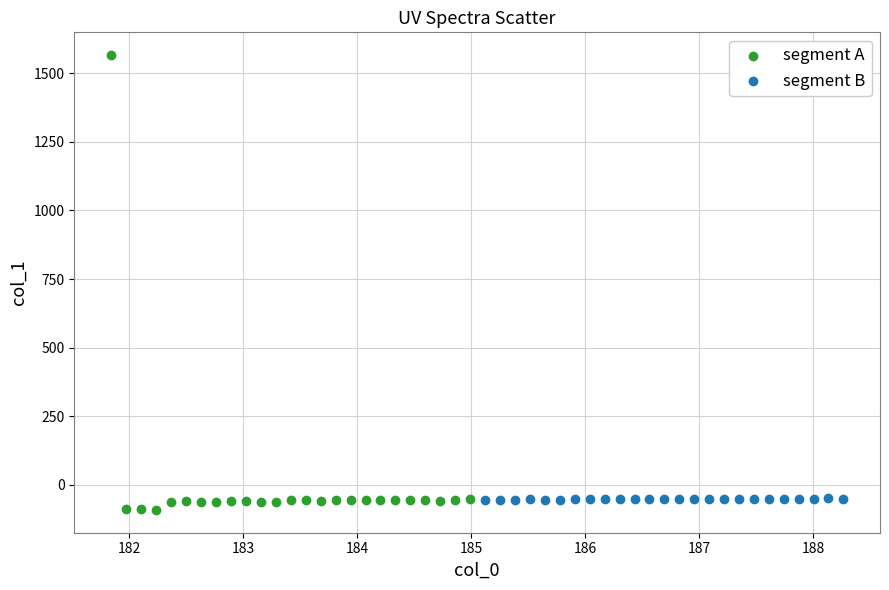

Which series reaches the maximum Y coordinate?

segment A